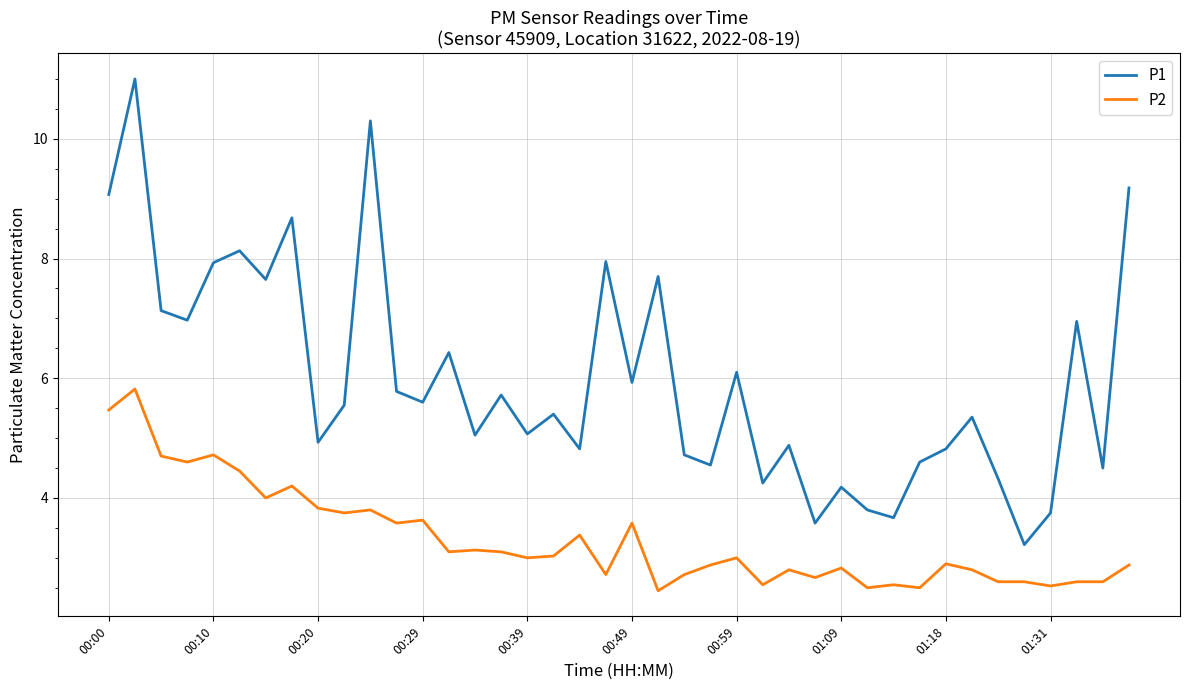

What is the smallest value displayed?

2.5